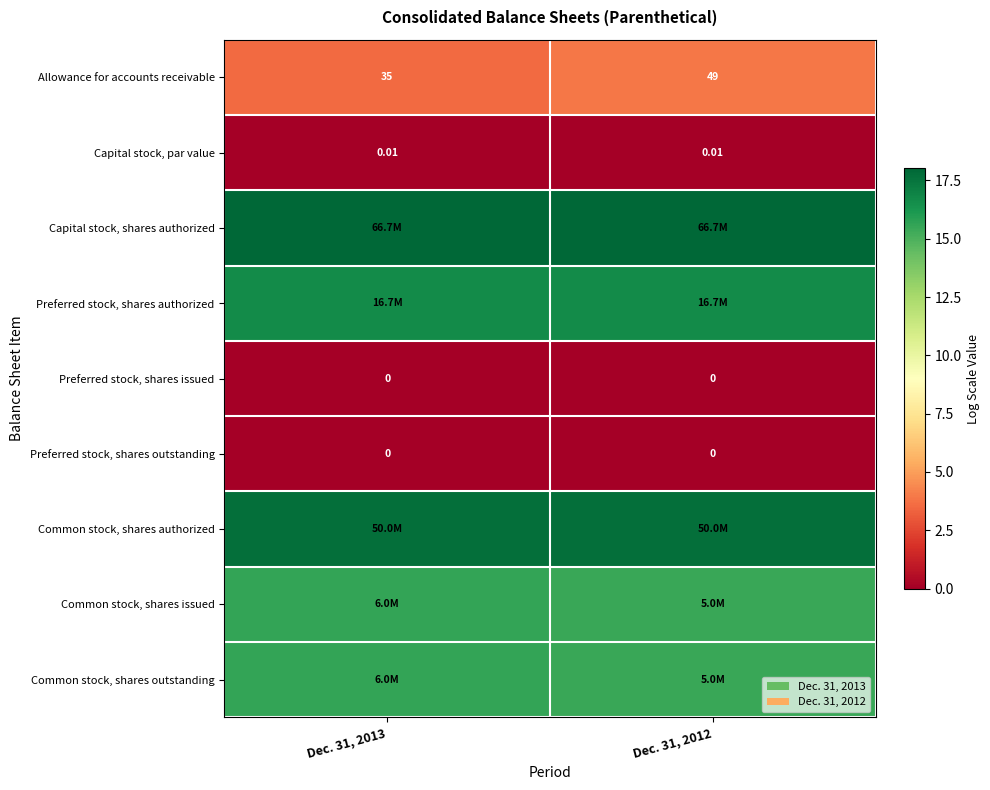

True or false: Allowance for accounts receivable has a value of 3.6 at Dec. 31, 2013.

True